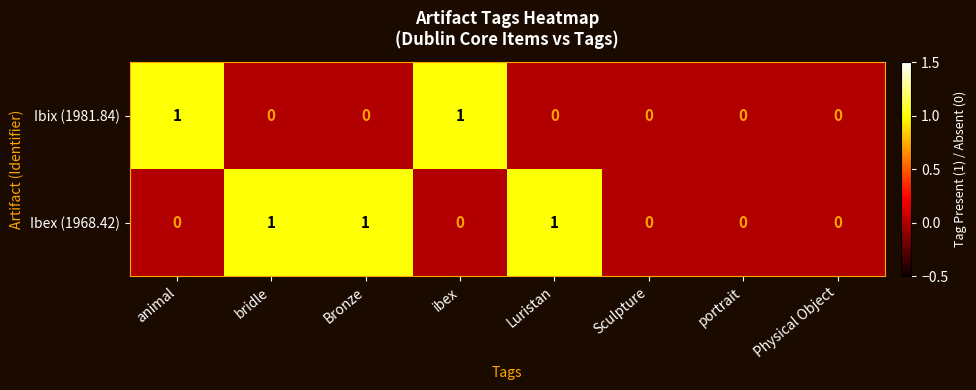

What is the sum of all Ibex (1968.42) values?

3